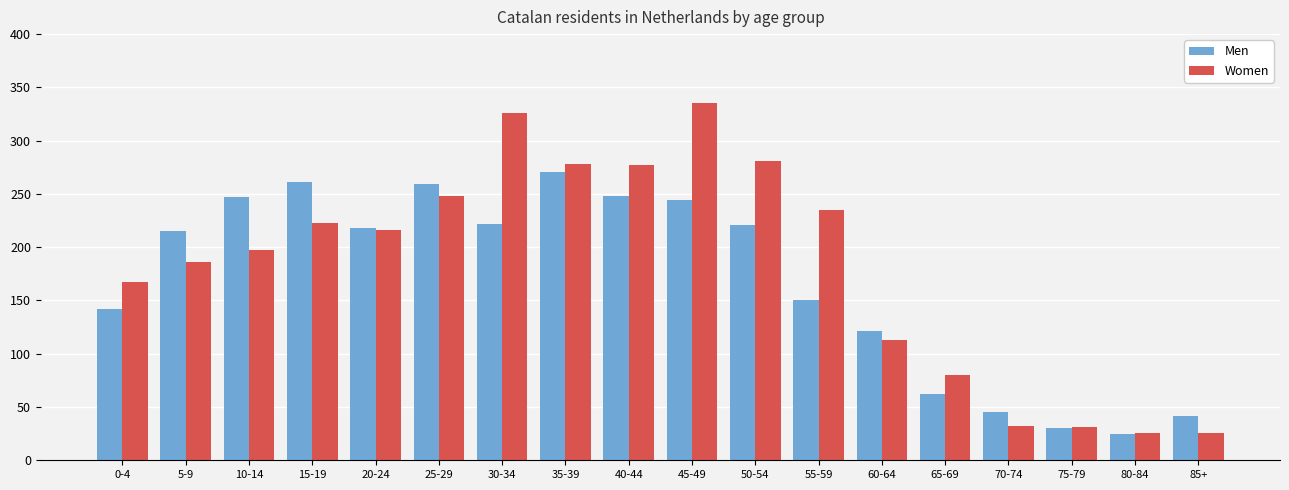

At which category is the sum across all series the highest?

45-49